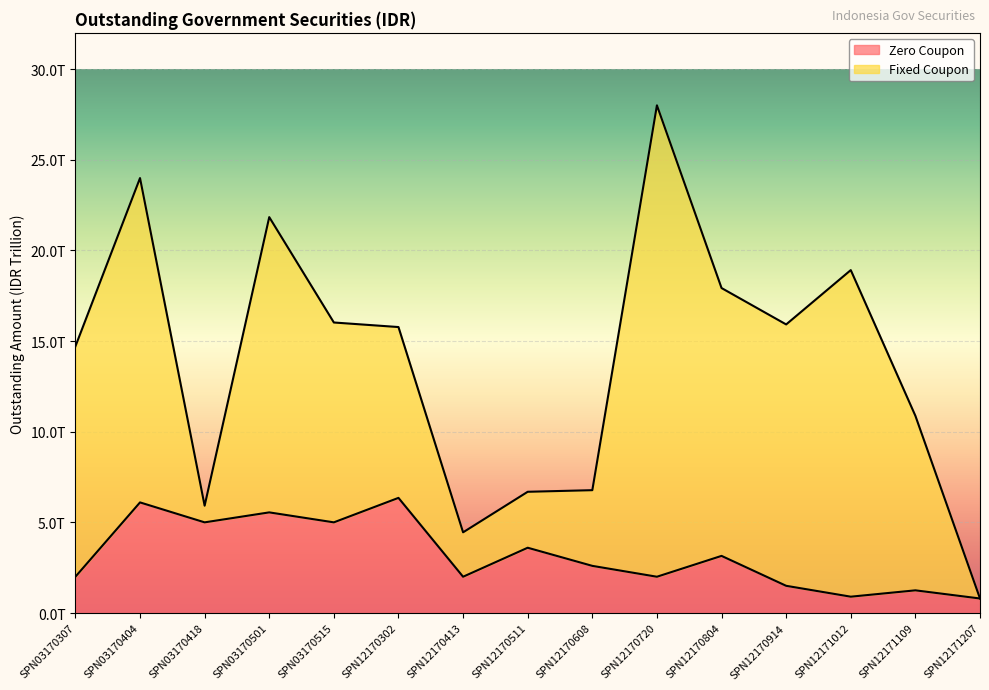

What is the difference between the maximum and minimum values?

5.5